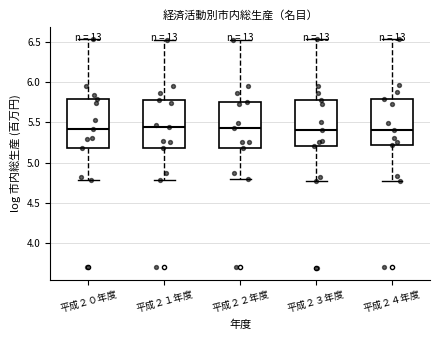

Reading left to right, transcribe this box plot: for each box, give where its median line is, the range the box spans, and where its two whiskers end, as read against the y-axis. The values are not printed on the chart, so give them approximately, as read against the axis.

平成２０年度: median 5.40, box 5.20 to 5.80, whiskers 4.80 to 6.55
平成２１年度: median 5.45, box 5.20 to 5.75, whiskers 4.80 to 6.55
平成２２年度: median 5.45, box 5.20 to 5.75, whiskers 4.80 to 6.50
平成２３年度: median 5.40, box 5.20 to 5.80, whiskers 4.75 to 6.55
平成２４年度: median 5.40, box 5.20 to 5.80, whiskers 4.75 to 6.55